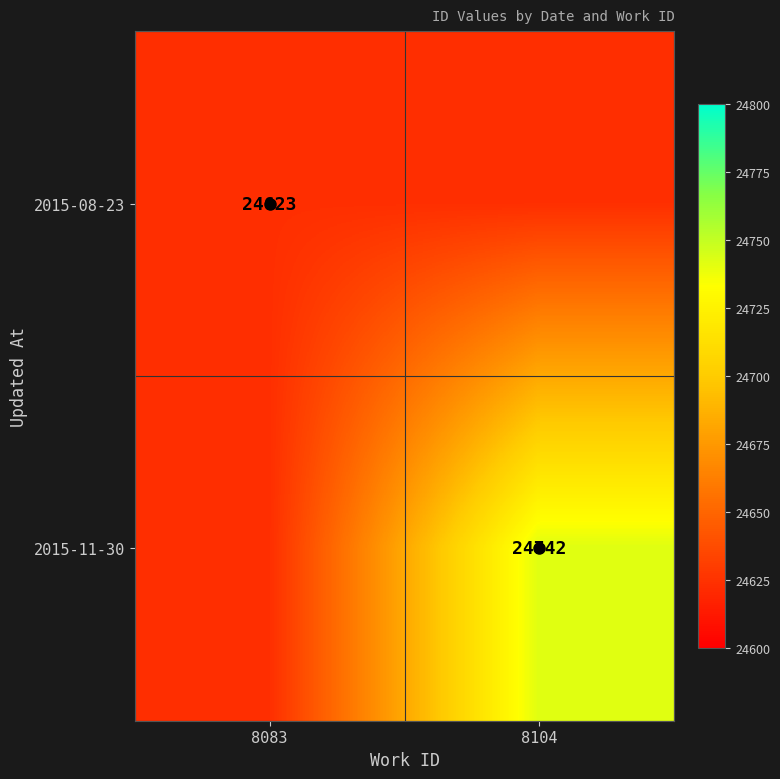

List the series in order of their overall mean, highest first.

2015-11-30, 2015-08-23